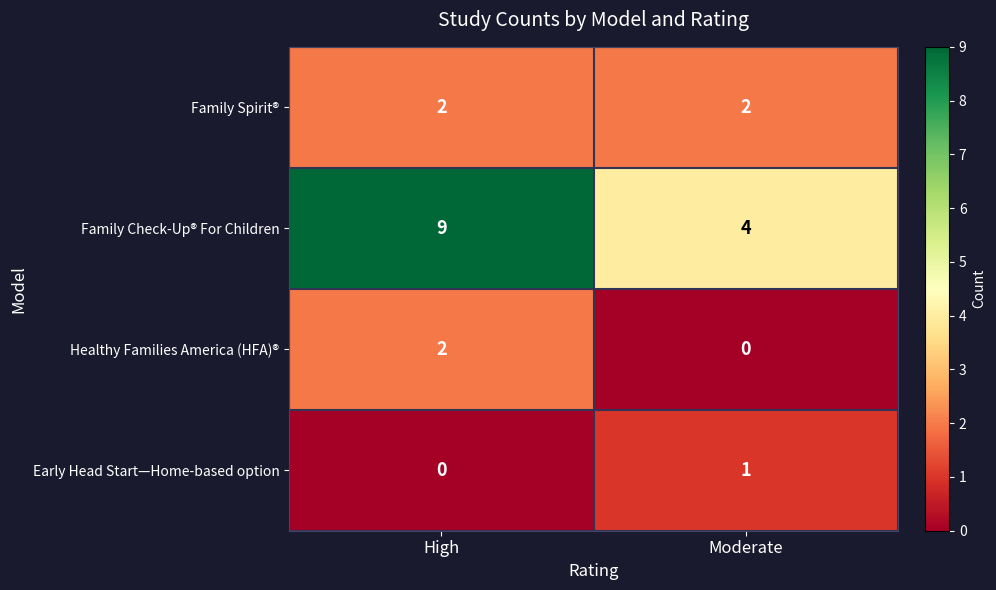

How many distinct data groups are displayed?

4